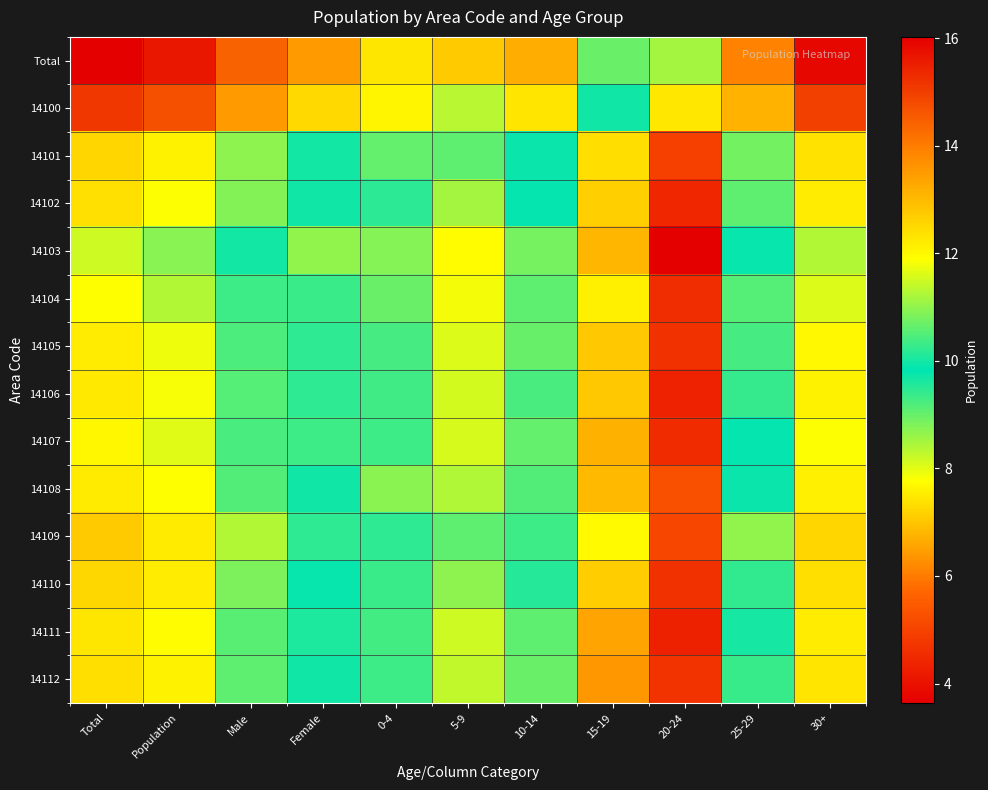

What is the spread (max minus min) of values at 10-14?

4.3